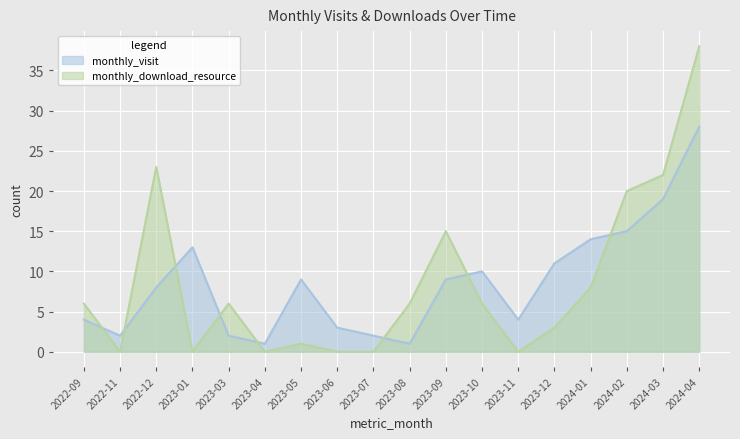

What is the sum of the monthly_visit values at 2024-04 and 2023-01?

41